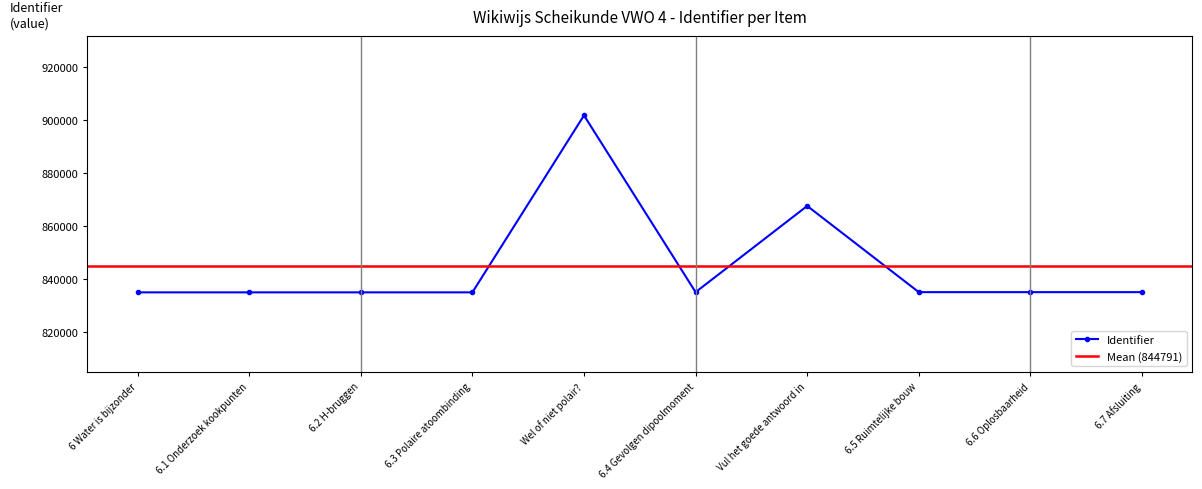

What is the label of the 8th point from the left?

6.5 Ruimtelijke bouw